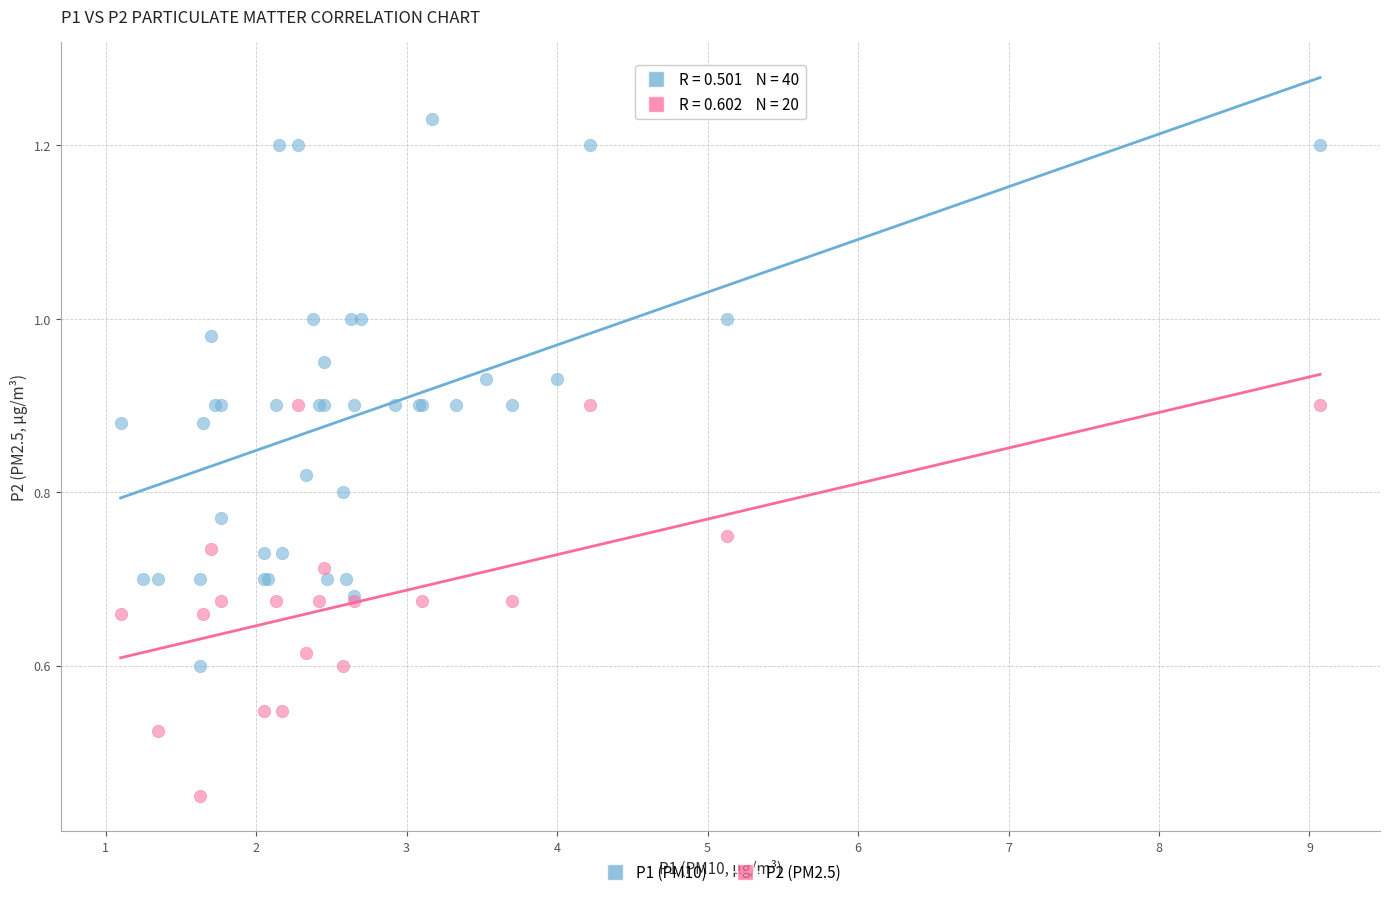

Which series has the largest Y range (max minus min)?

P1 (PM10)